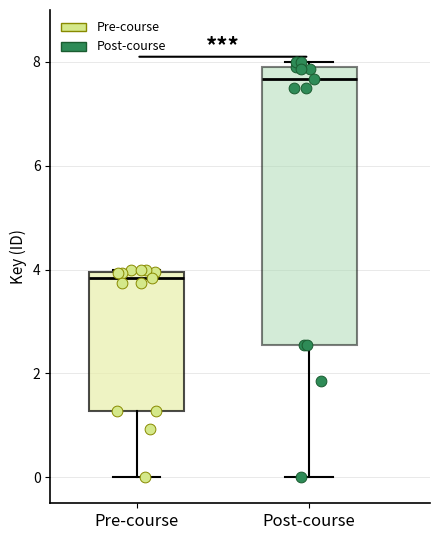

Reading left to right, read every box against the y-axis: the position of its median line, the range the box covers, and the ends of its whiskers. The values are not printed on the chart, so give them approximately, as read against the axis.

Pre-course: median 3.8, box 1.2 to 4.0, whiskers 0.0 to 4.0
Post-course: median 7.6, box 2.6 to 7.8, whiskers 0.0 to 8.0